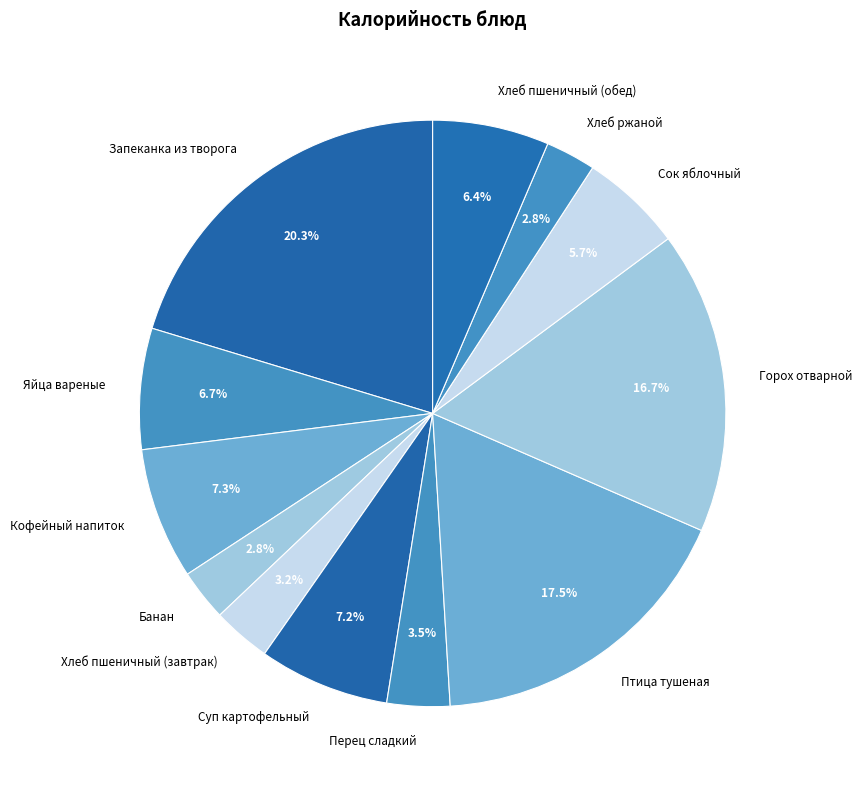

What is the ratio of the value at Суп картофельный to the value at Горох отварной?

0.4